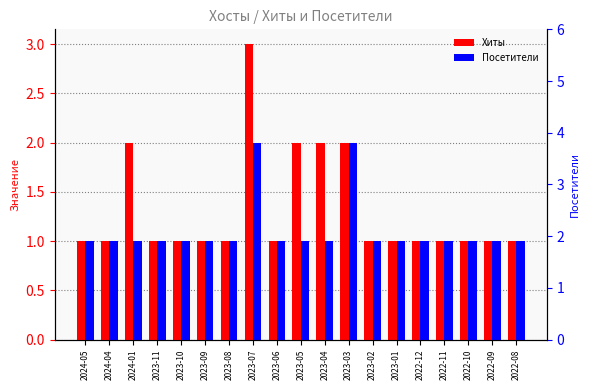

How many bars are there in each group?

2